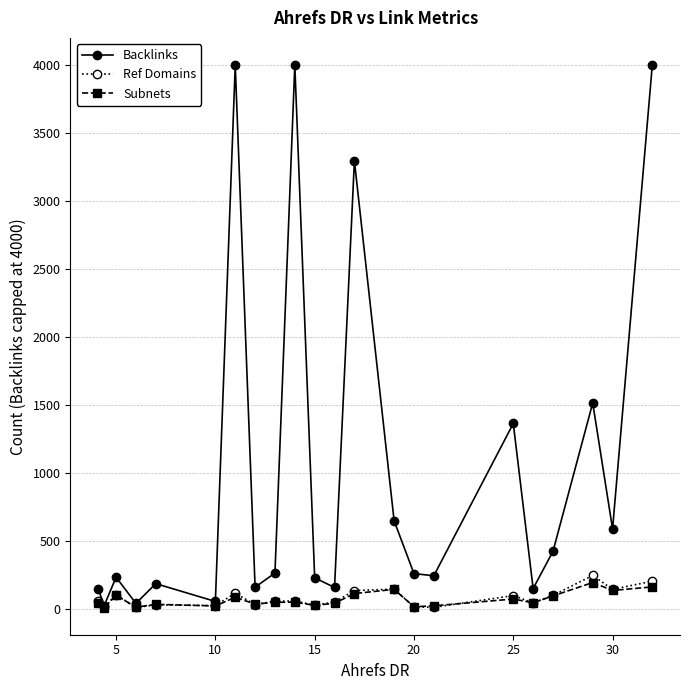

In Backlinks, how many points are lower than both neighbors (excluding endpoints)?

8